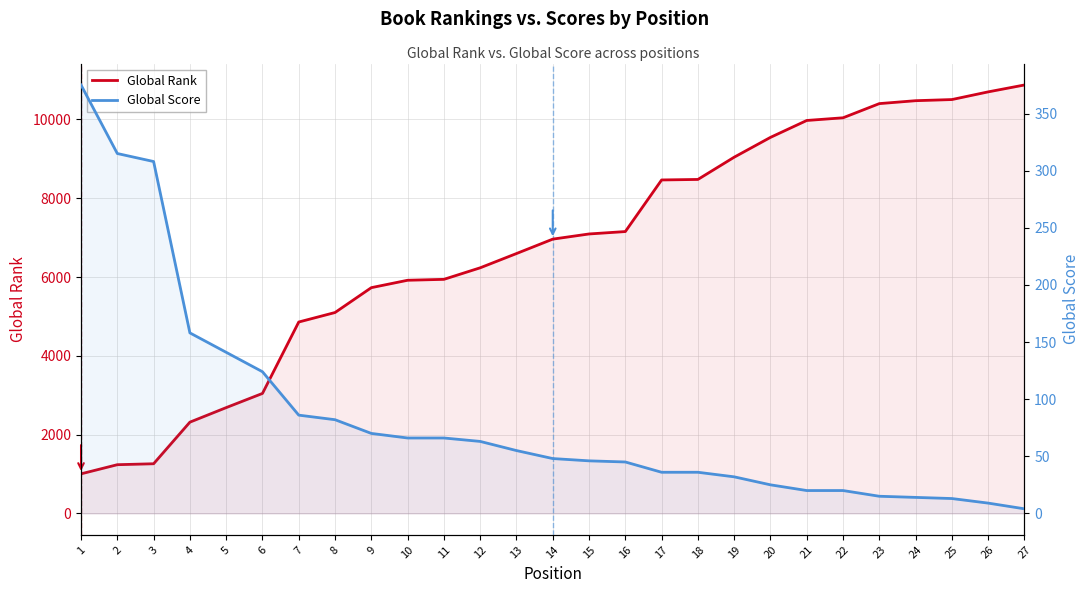

Between 7 and 23, which is larger?

23